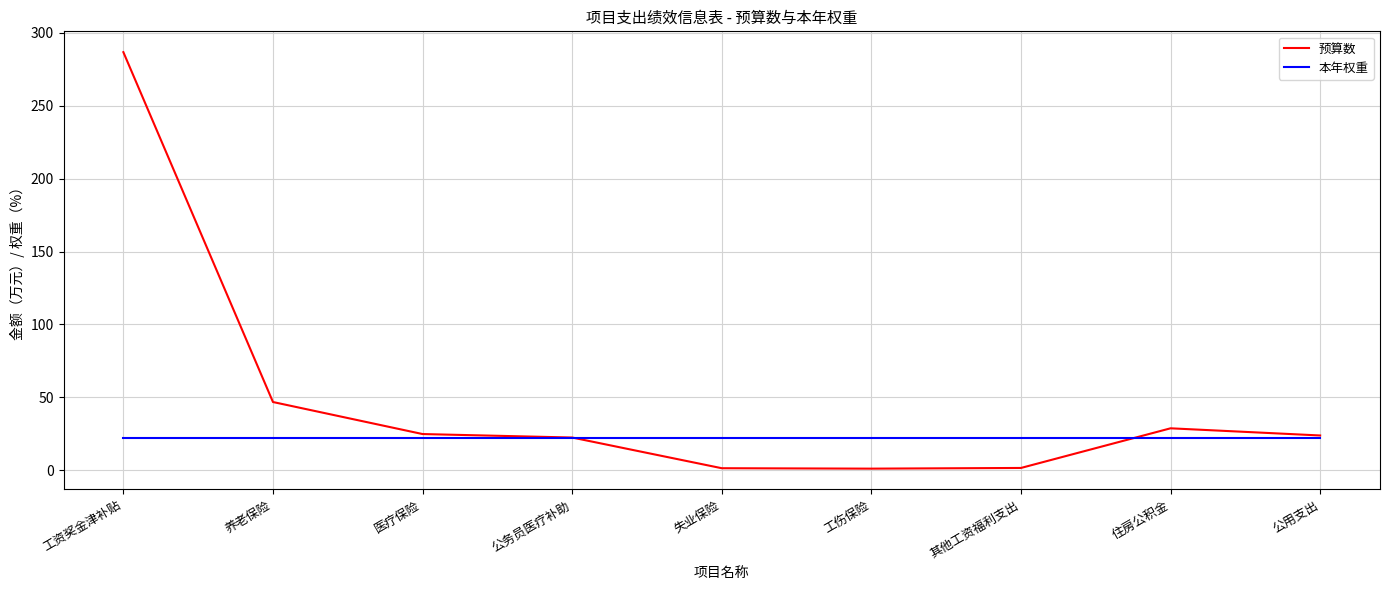

Is it true that 本年权重 equals 22.5 at 养老保险?

True